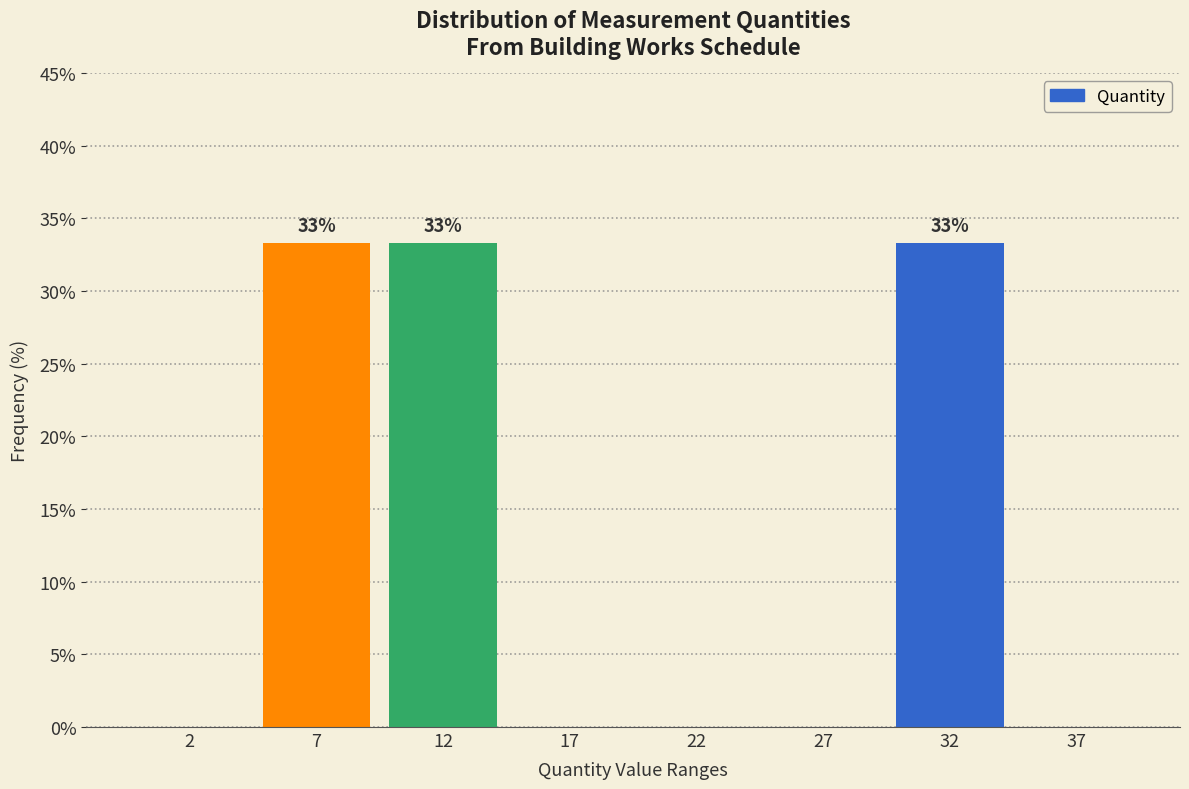

Reading left to right, what are all the values shown in this chart?

2=0.0	7=33.3	12=33.3	17=0.0	22=0.0	27=0.0	32=33.3	37=0.0